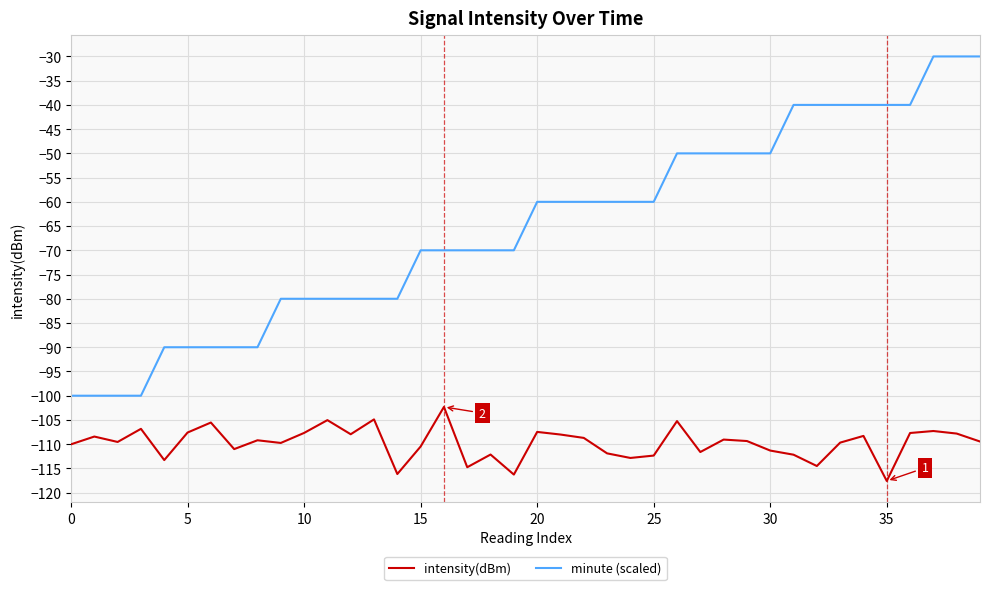

True or false: minute (scaled) and intensity(dBm) intersect in this chart.

False